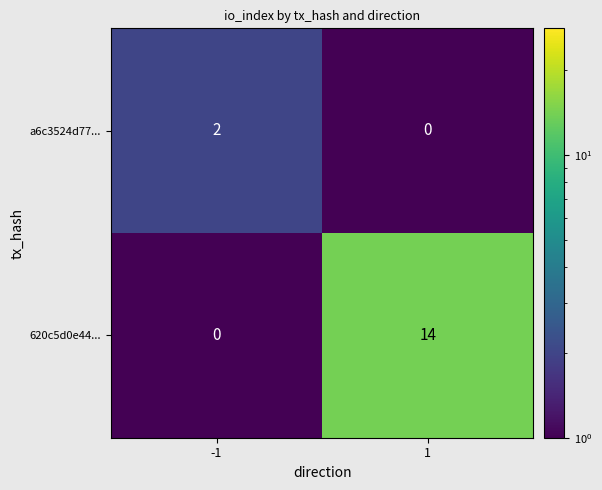

What is the difference between the highest and lowest values at 1?

14